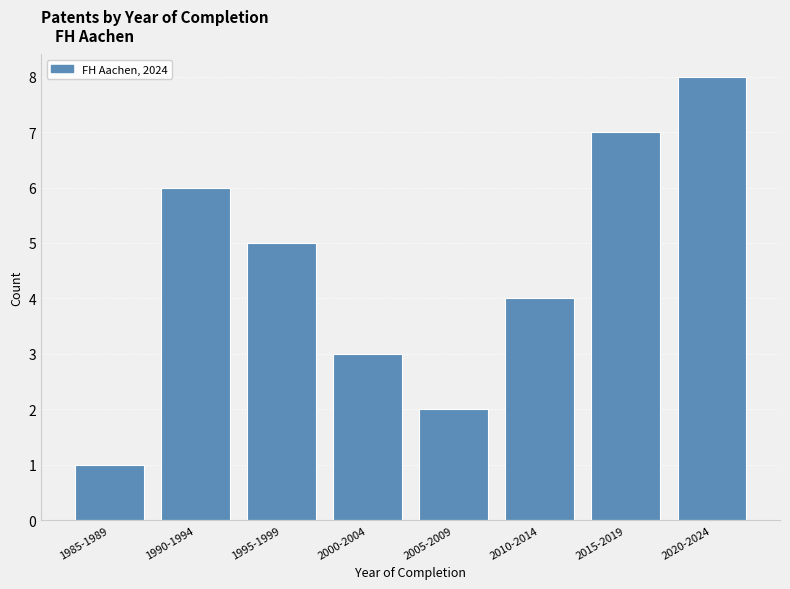

Reading left to right, extract all data points from this chart.

1	6	5	3	2	4	7	8